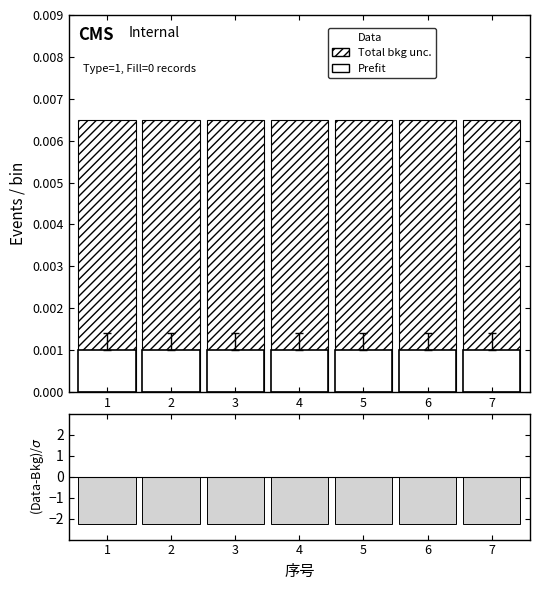

Reading right to left, what are all the values shown in this chart?

Total bkg unc.: 7=0.0	6=0.0	5=0.0	4=0.0	3=0.0	2=0.0	1=0.0
Prefit: 7=0.0	6=0.0	5=0.0	4=0.0	3=0.0	2=0.0	1=0.0
(Data-Bkg)/σ: 7=-2.2	6=-2.2	5=-2.2	4=-2.2	3=-2.2	2=-2.2	1=-2.2